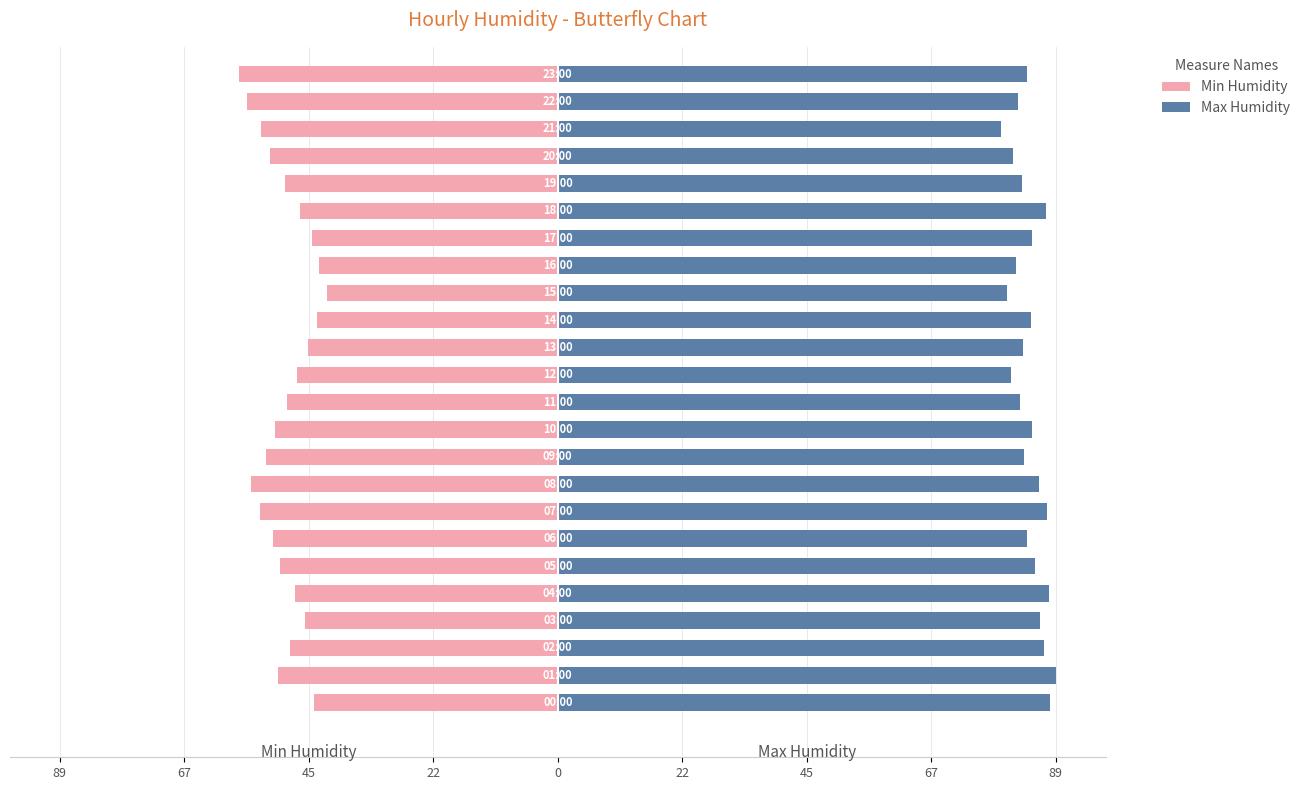

The Min Humidity series shows -11.9 at 22. True or false?

False